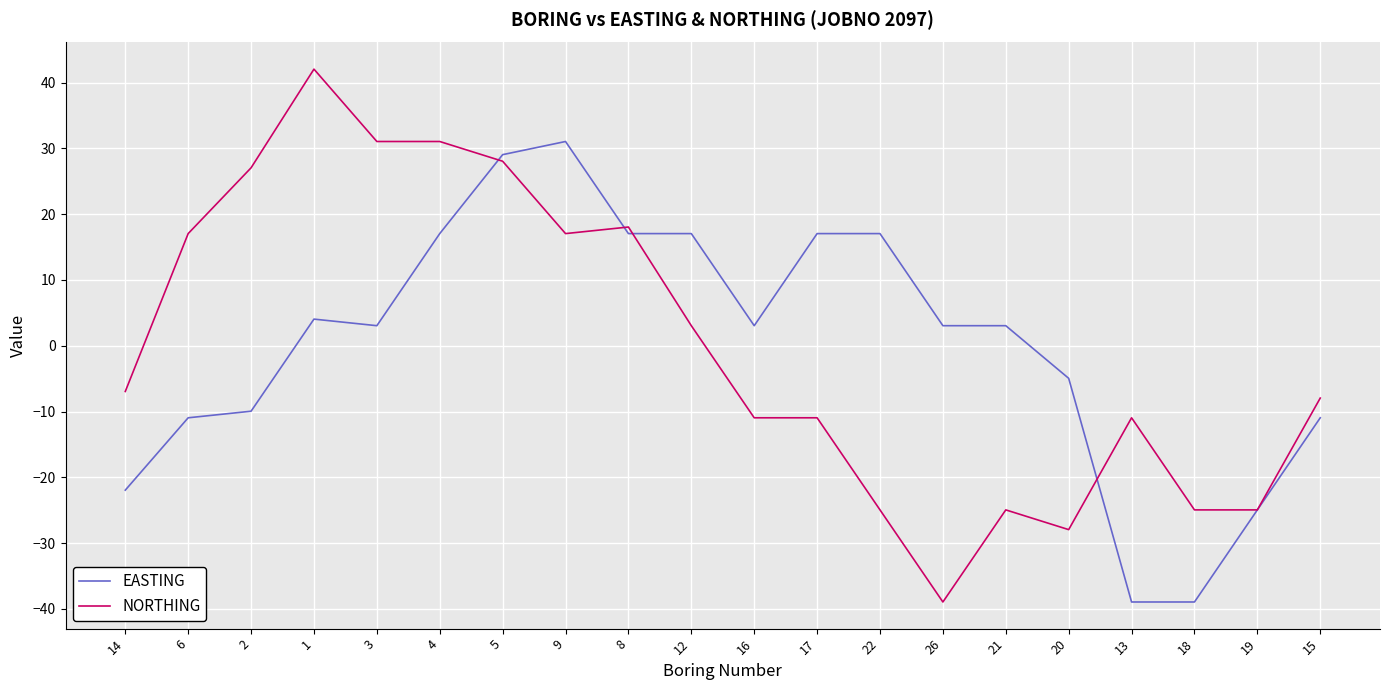

Where do NORTHING and EASTING first cross each other?

4 and 5